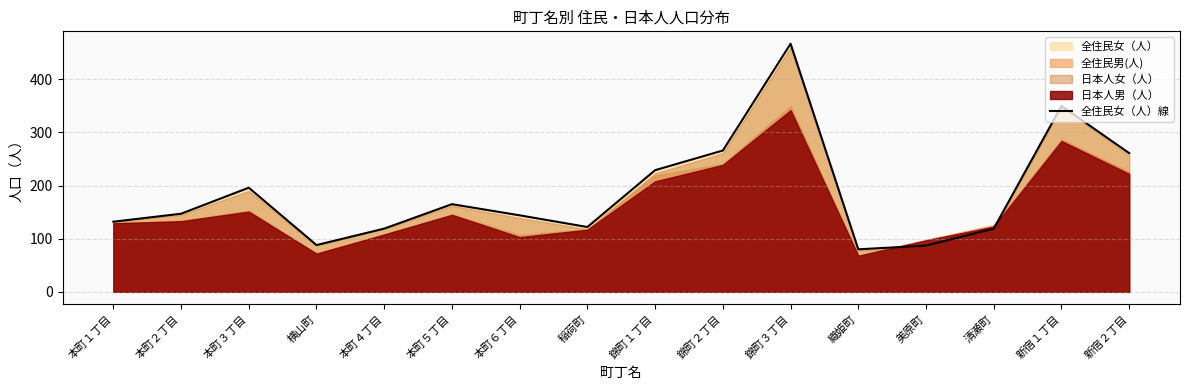

Rank the categories by value from highest to lowest.

錦町３丁目, 新宿１丁目, 錦町２丁目, 新宿２丁目, 錦町１丁目, 本町３丁目, 本町５丁目, 本町２丁目, 本町６丁目, 本町１丁目, 稲荷町, 本町４丁目, 清瀬町, 横山町, 美原町, 織姫町